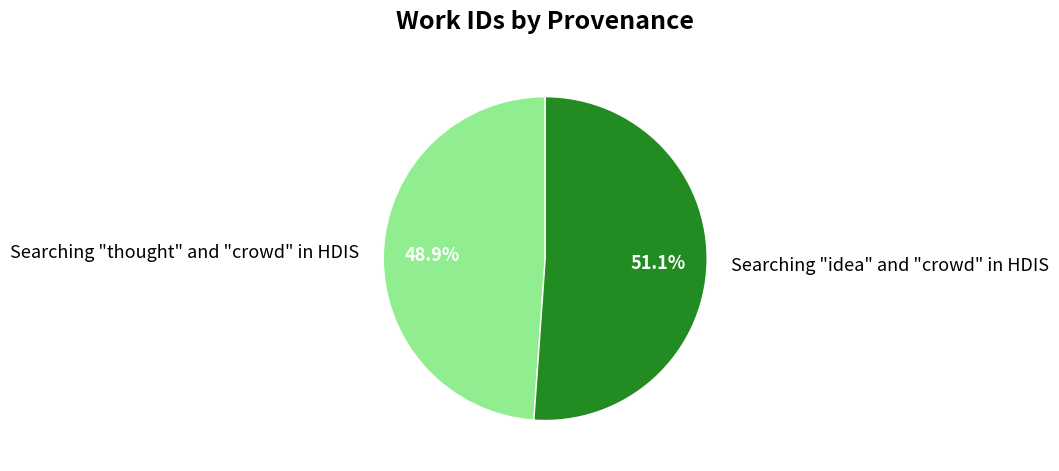

Is the sum of Searching "thought" and "crowd" in HDIS and Searching "idea" and "crowd" in HDIS greater than half?

Yes